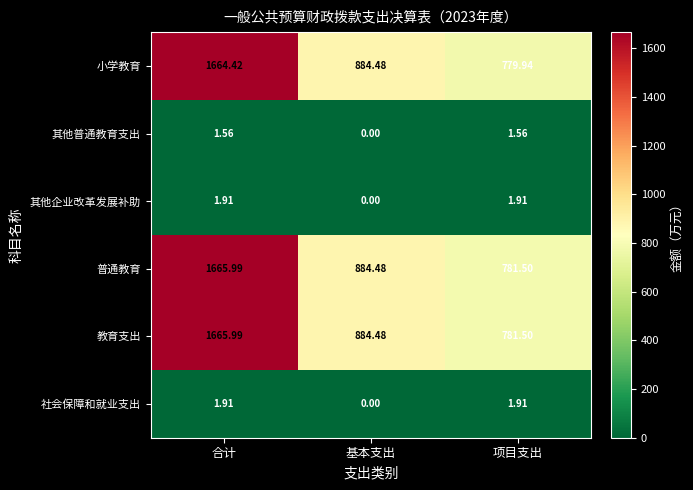

Which series changed the most between 基本支出 and 项目支出?

小学教育